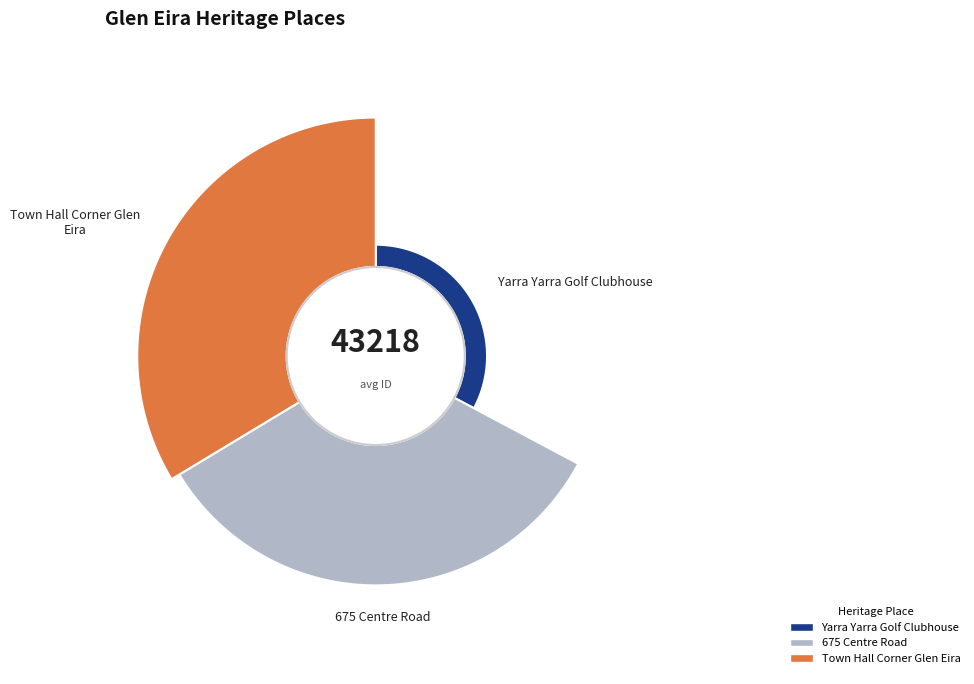

Combined, what portion of the pie is 675 Centre Road and Town Hall Corner Glen Eira?

67.2%